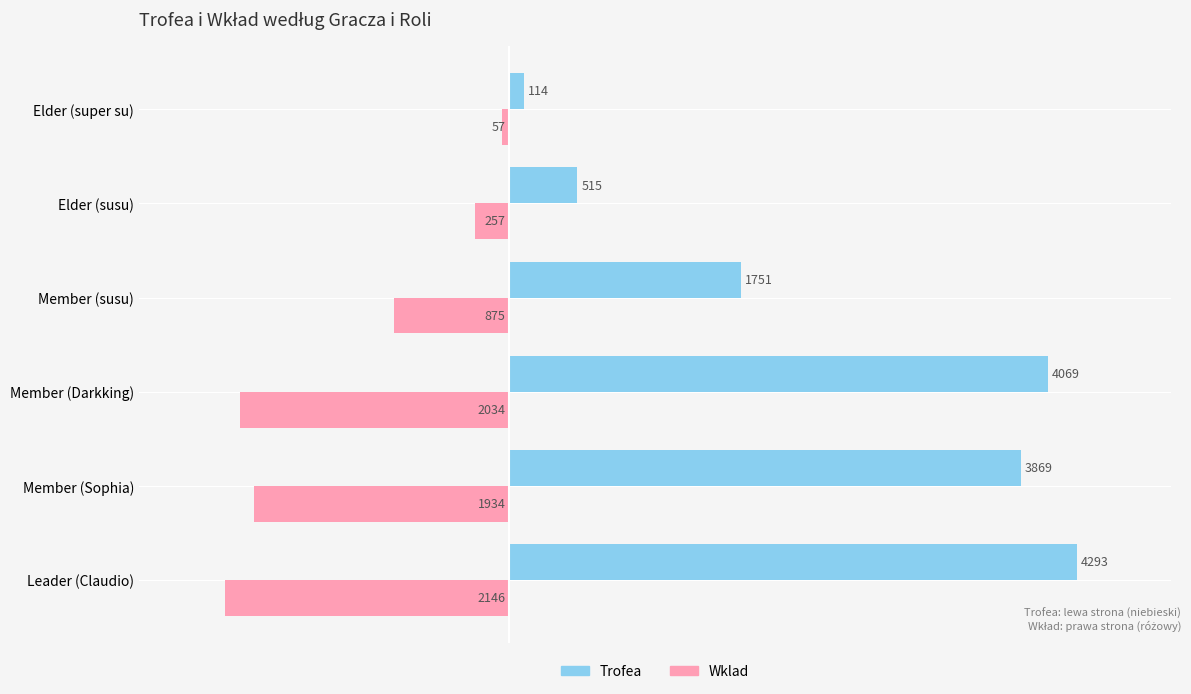

List the labels in order of Trofea value, largest first.

Leader (Claudio), Member (Darkking), Member (Sophia), Member (susu), Elder (susu), Elder (super su)